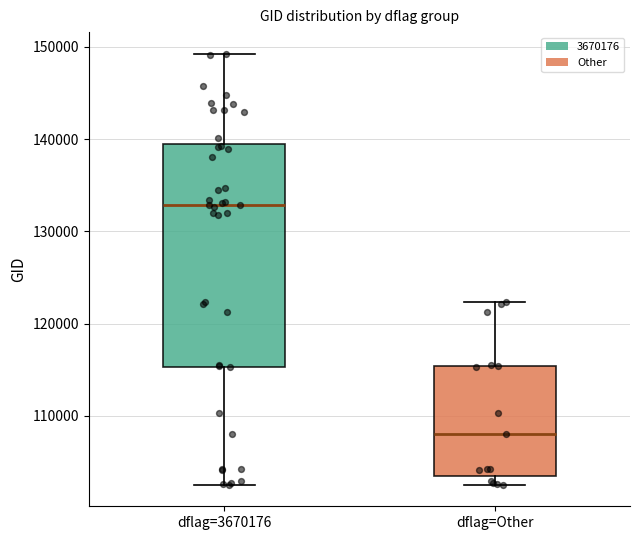

Which box's median line is the lowest?

dflag=Other